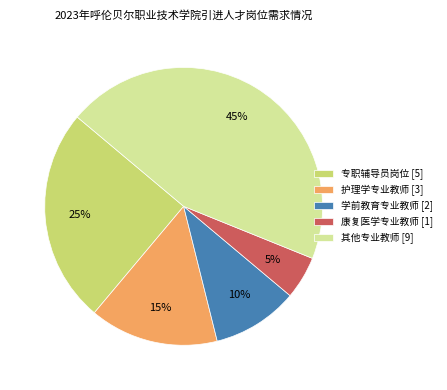

To the nearest percent, what is the difference between the largest and smallest slice percentages?

40%